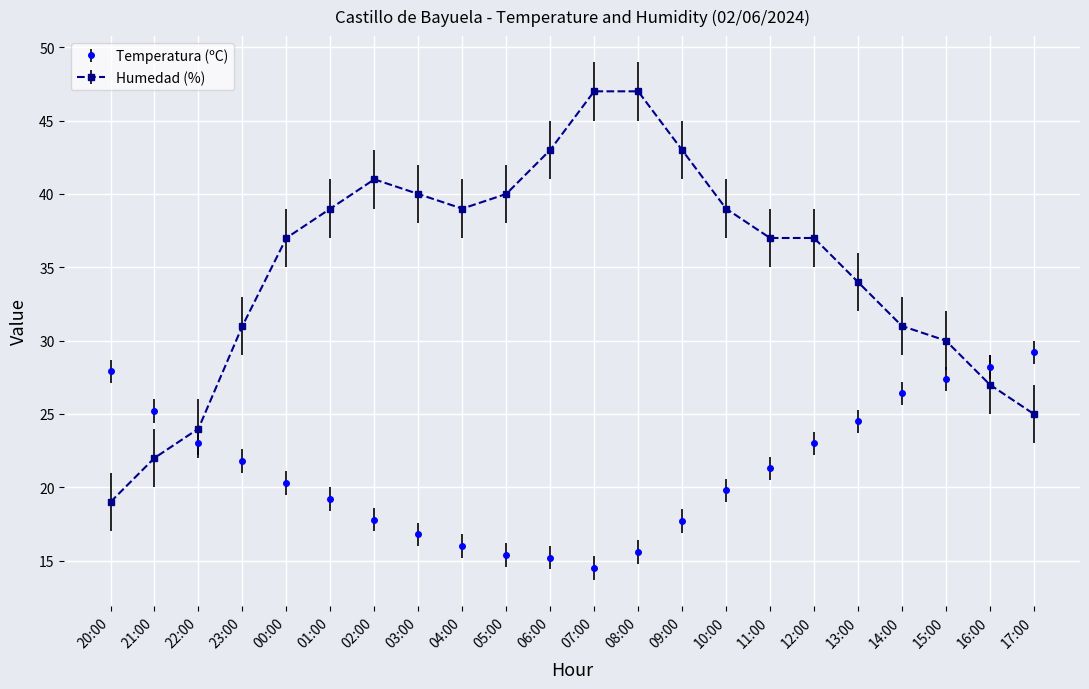

What is the average value of the Temperatura (ºC) series?

21.2